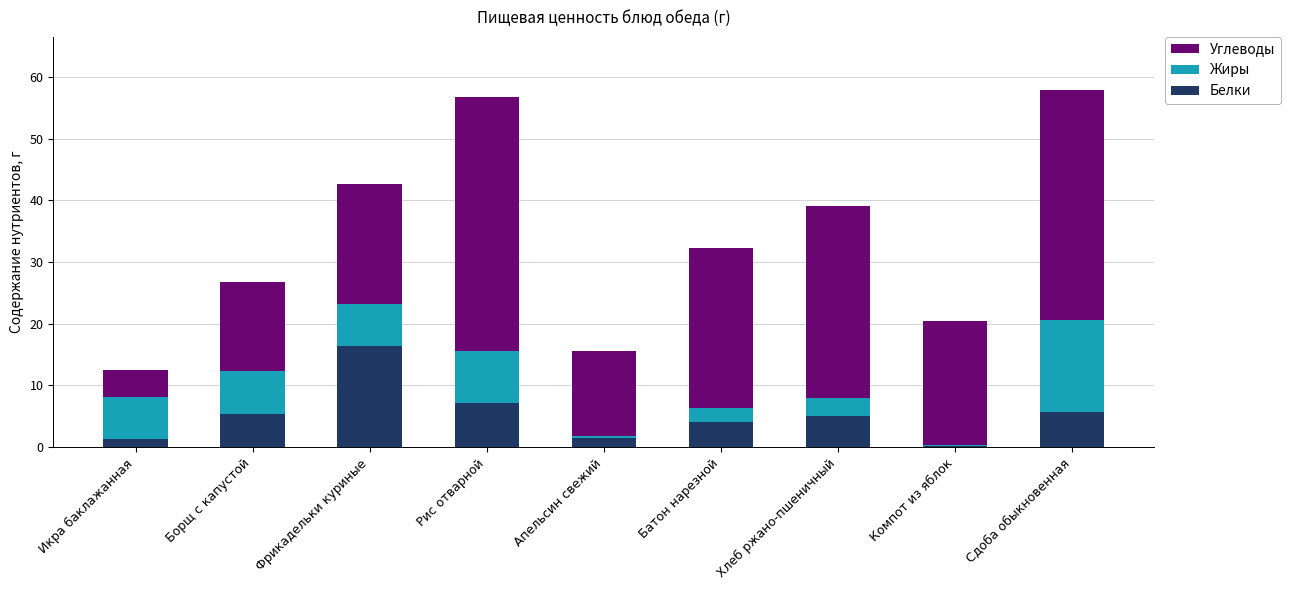

What is the difference between the maximum and minimum values in the Белки series?

16.2